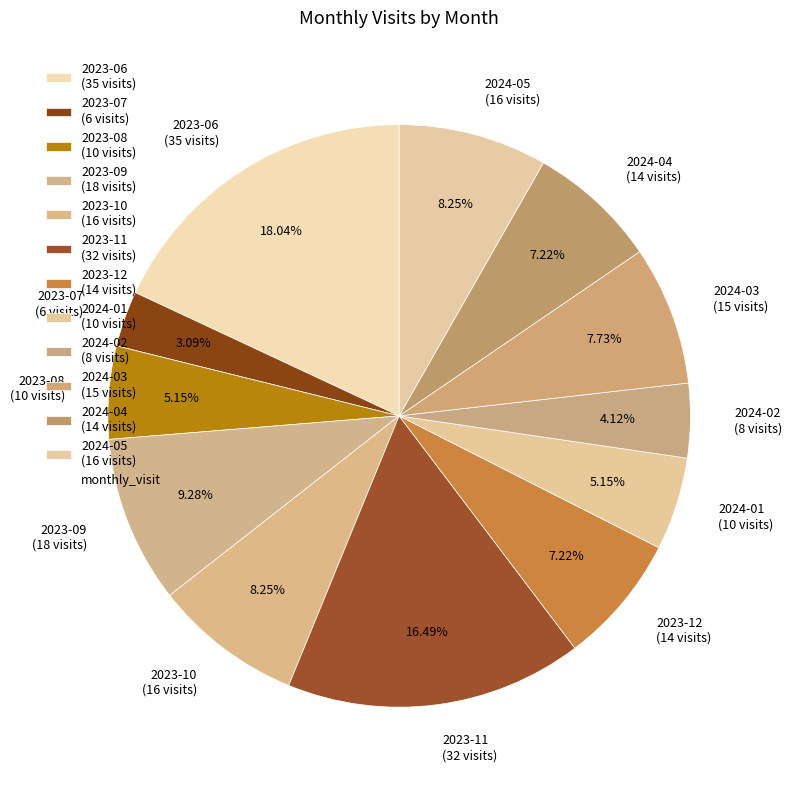

Is it true that 2023-08 is 20% of the pie?

False